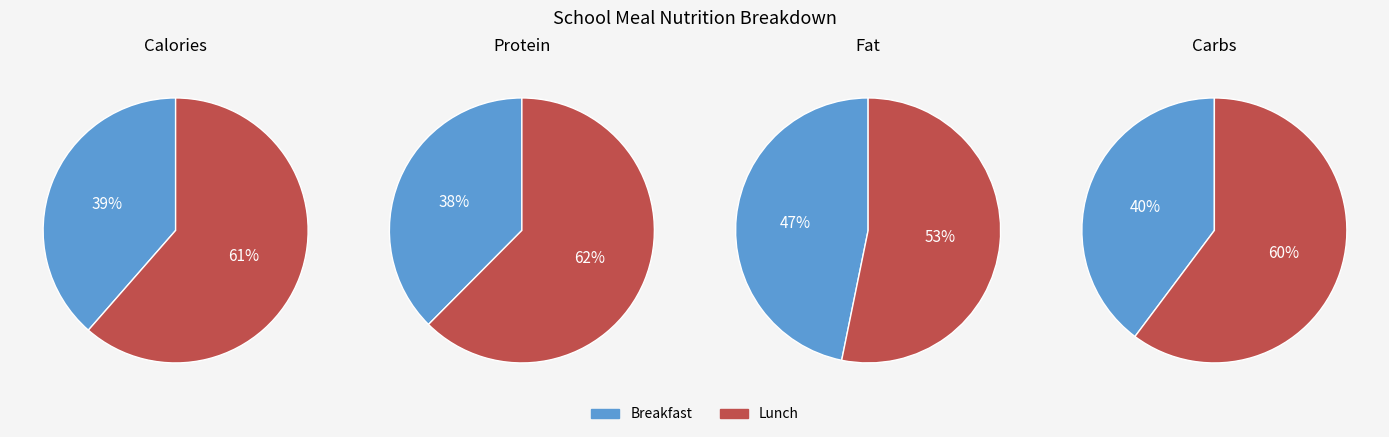

Which category has the biggest portion of the pie?

Обед